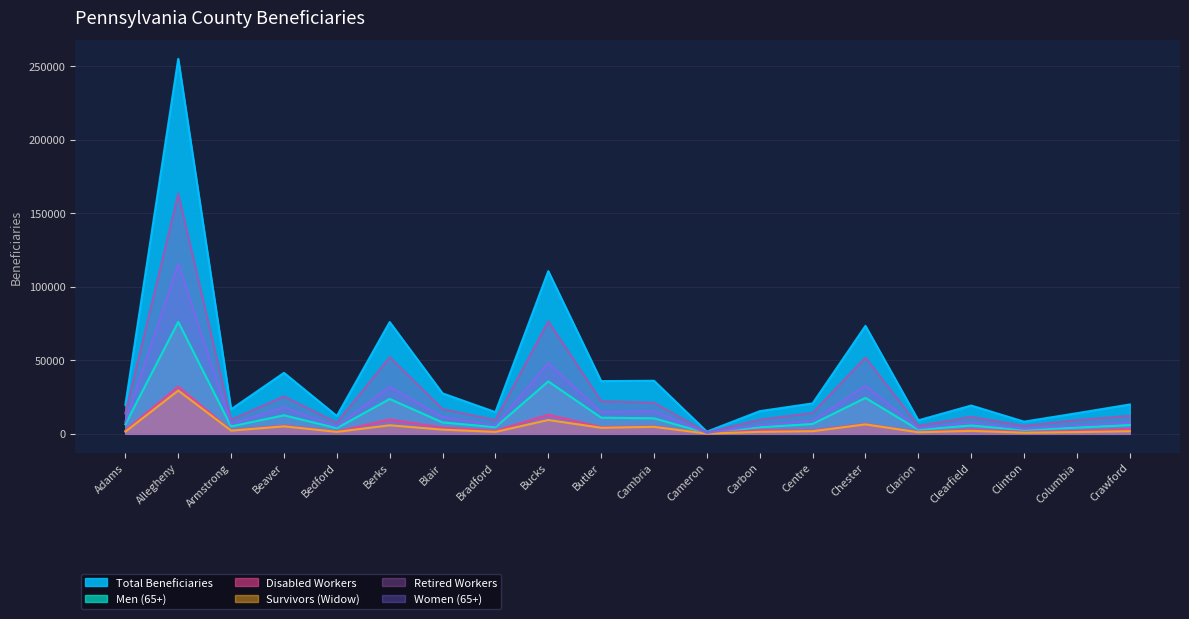

How many interior local valleys does the Retired Workers series have?

6